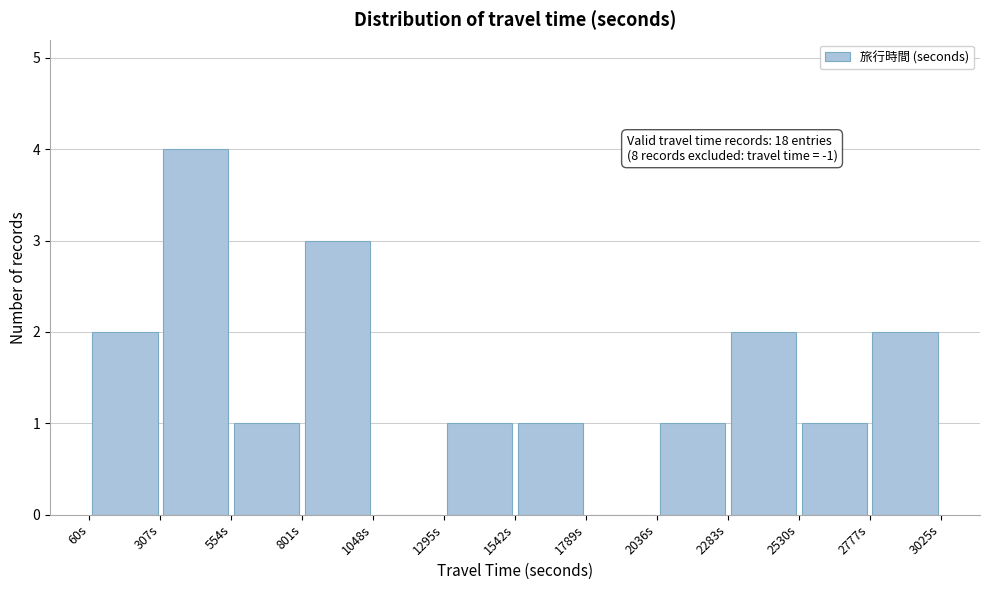

Which range on the x-axis has the tallest bar?

300 to 550